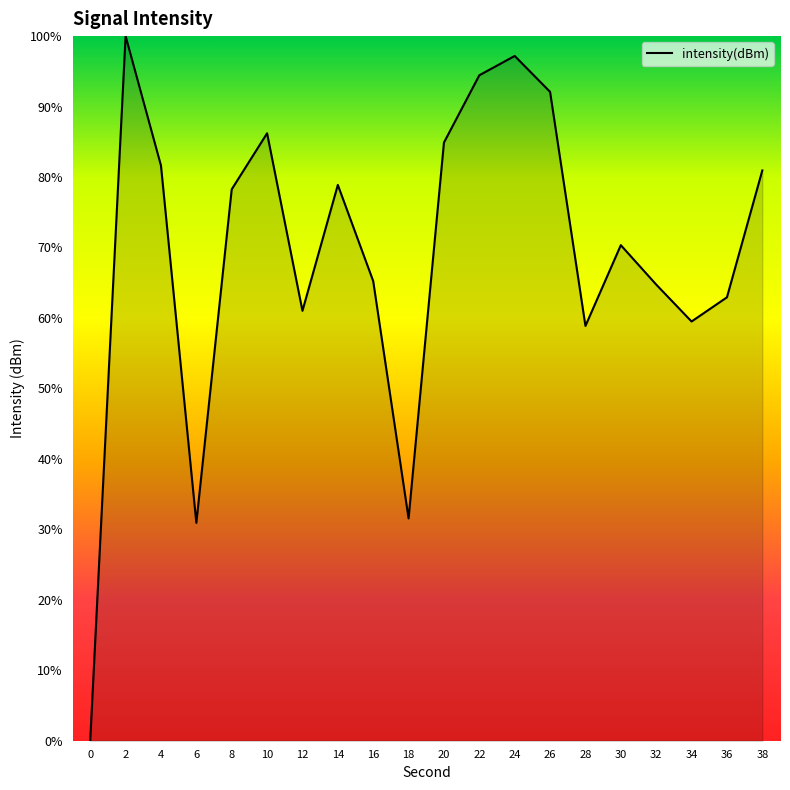

Approximately how many times larger is the value at 24 compared to 20?

1.1